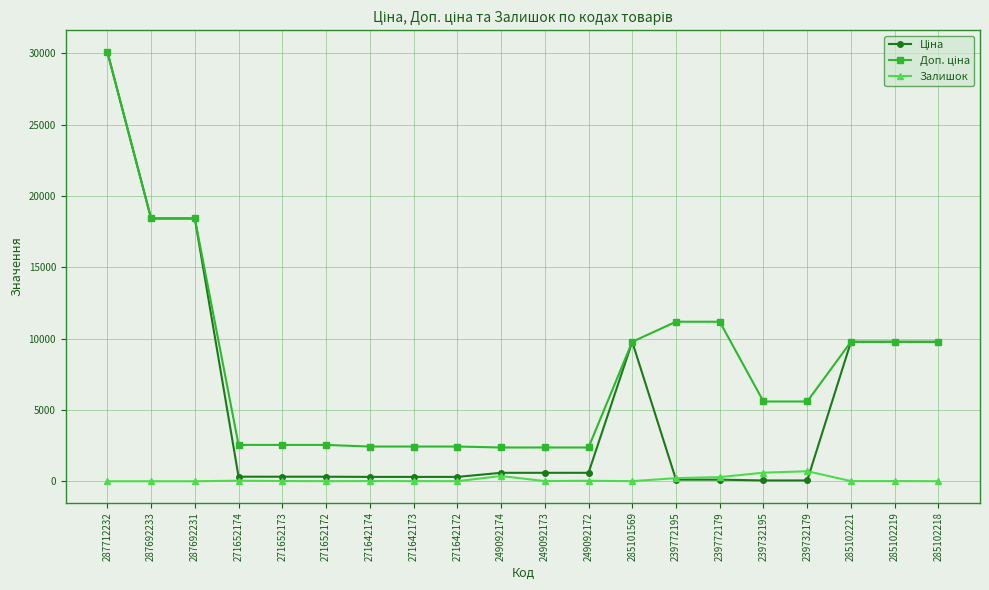

True or false: Залишок has more than 0 points higher than both neighbors.

True